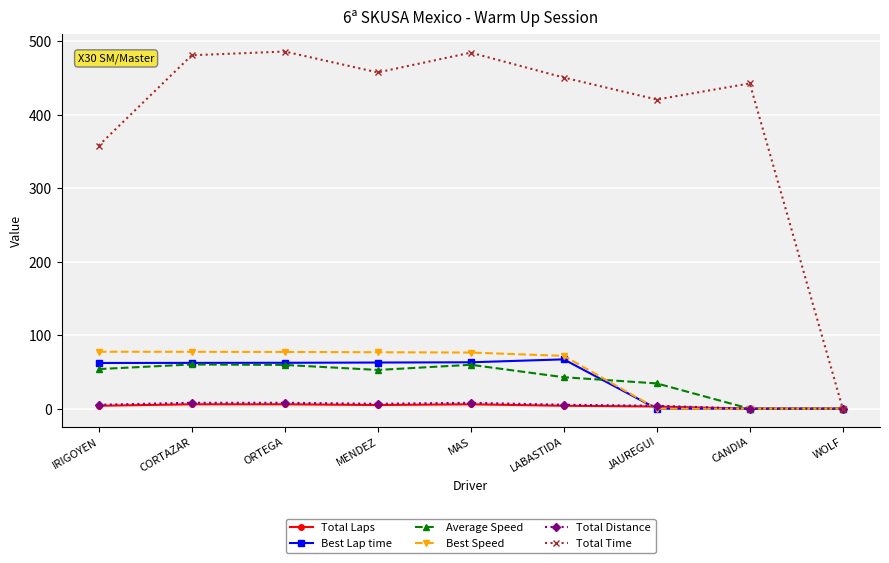

True or false: Total Time has a value of 358.0 at IRIGOYEN.

True